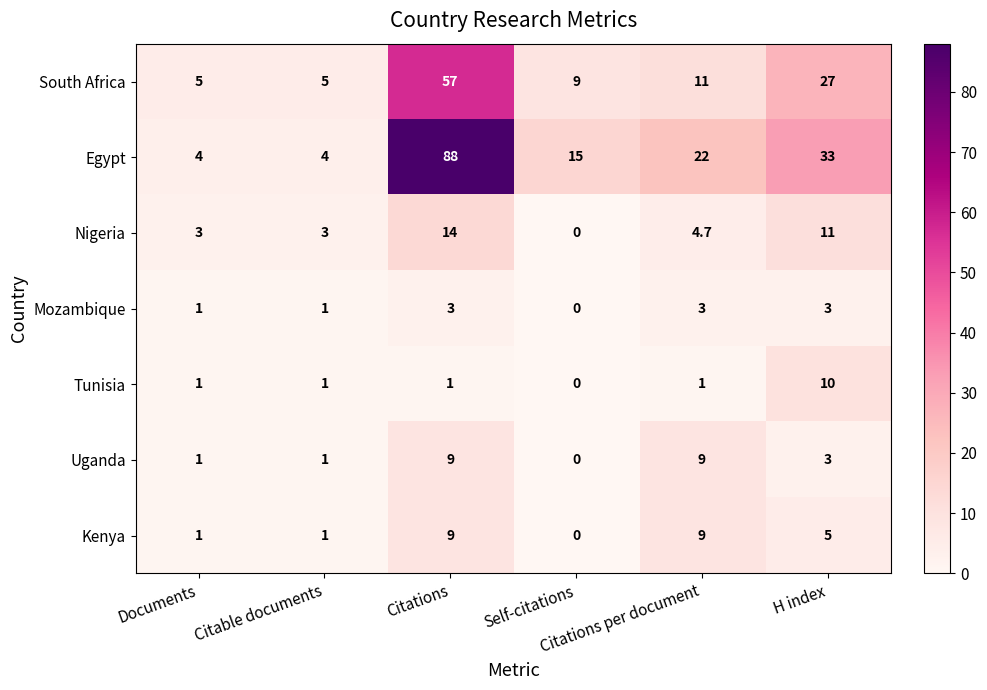

How many Uganda values are between 1 and 9?

5